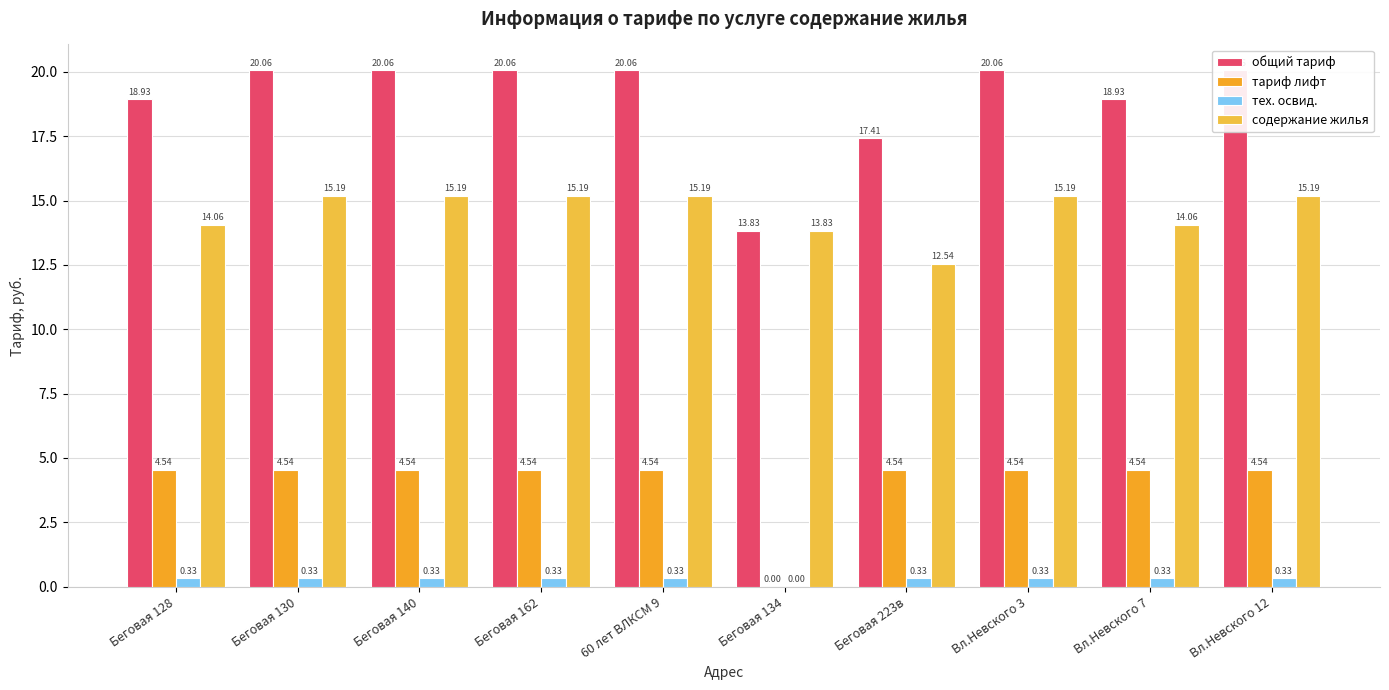

Are the bars grouped side by side (vs. stacked)?

Yes